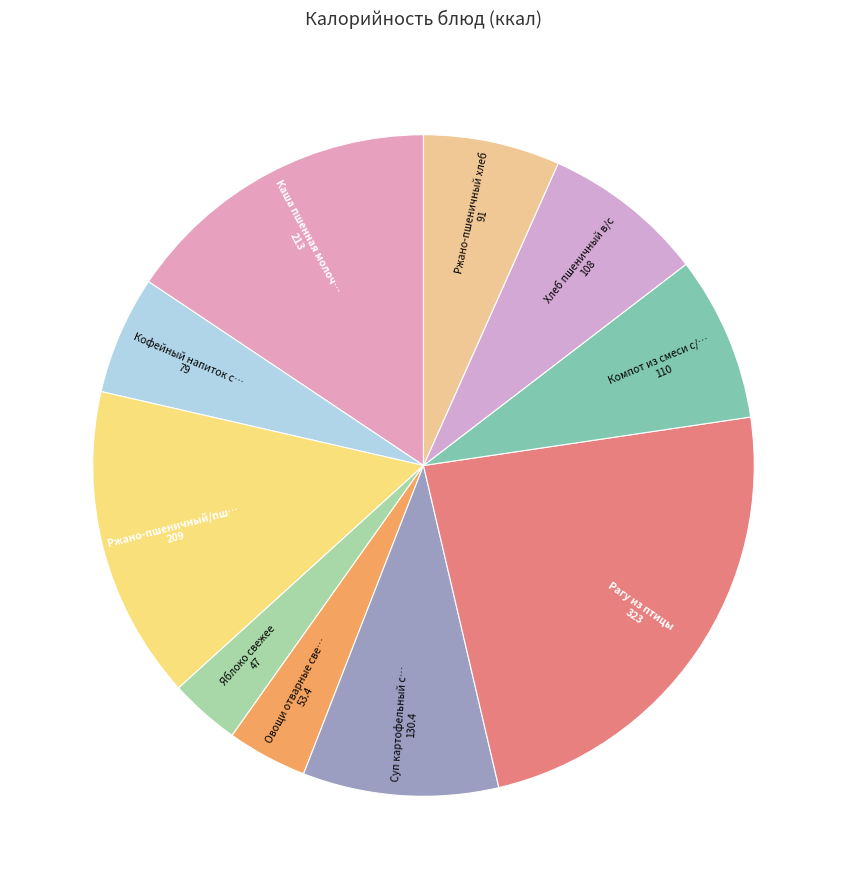

Is there any slice that represents more than half of the pie?

No